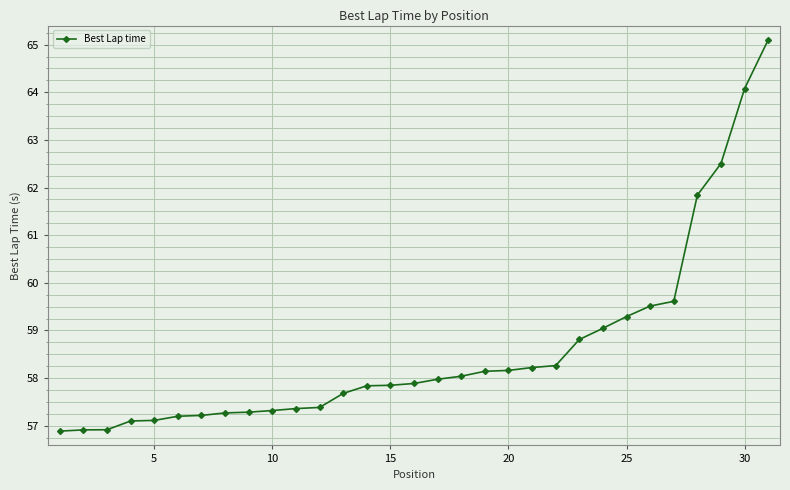

How many values exceed 57?

28